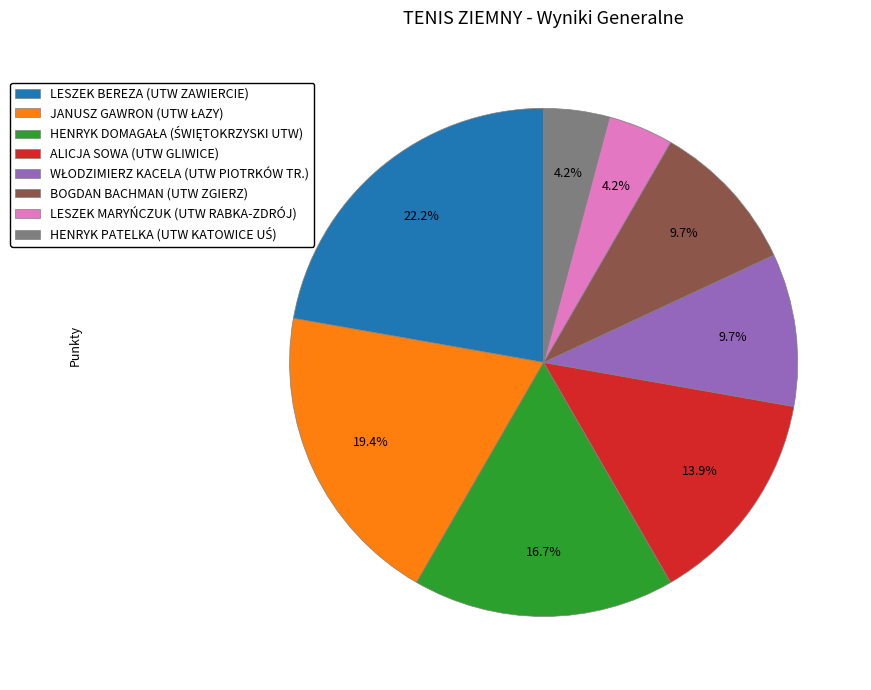

Count the number of slices in the pie.

8